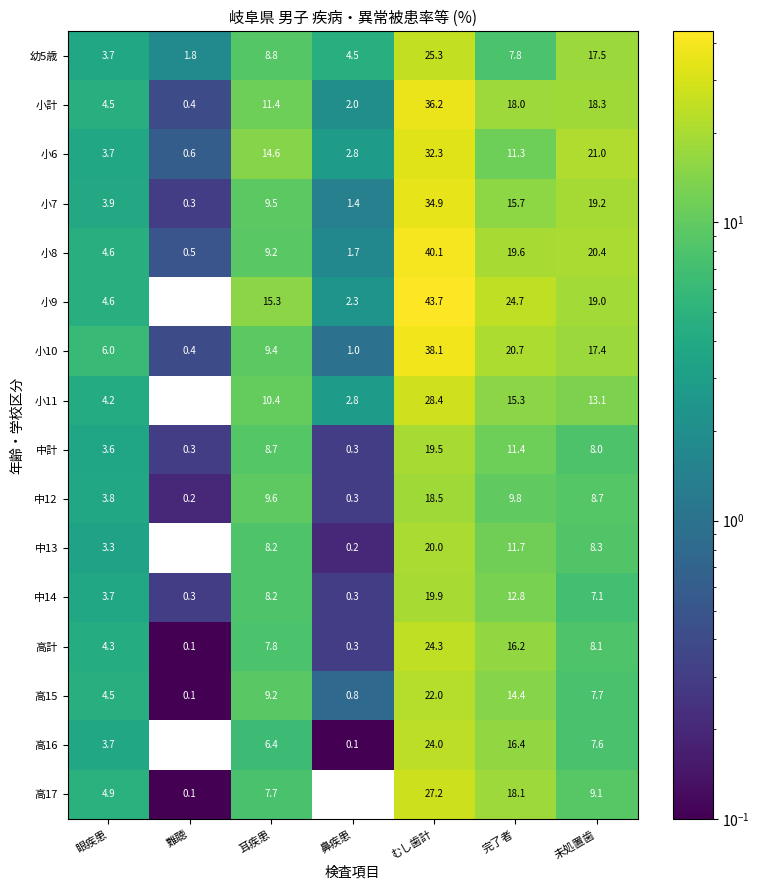

Rank the series at 完了者 from highest to lowest value.

小9, 小10, 小8, 高17, 小計, 高16, 高計, 小7, 小11, 高15, 中14, 中13, 中計, 小6, 中12, 幼5歳